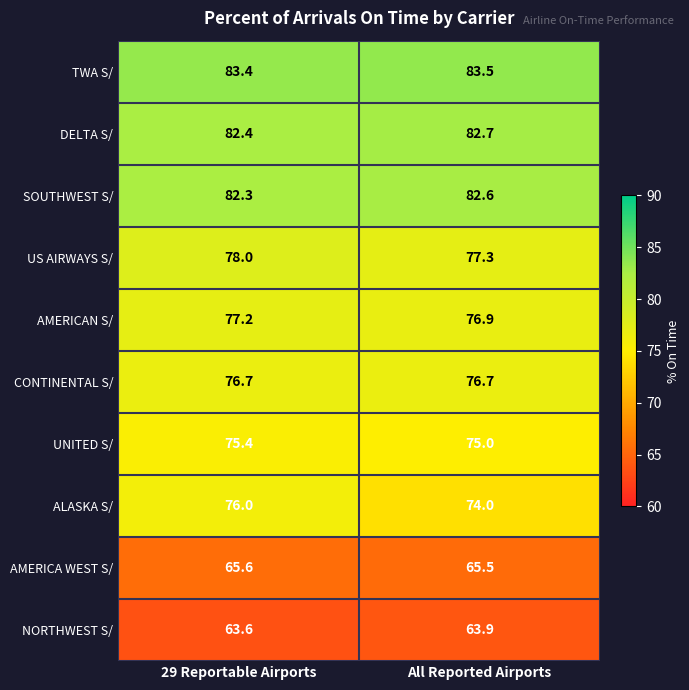

Is it true that ALASKA S/ equals 74.0 at All Reported Airports?

True